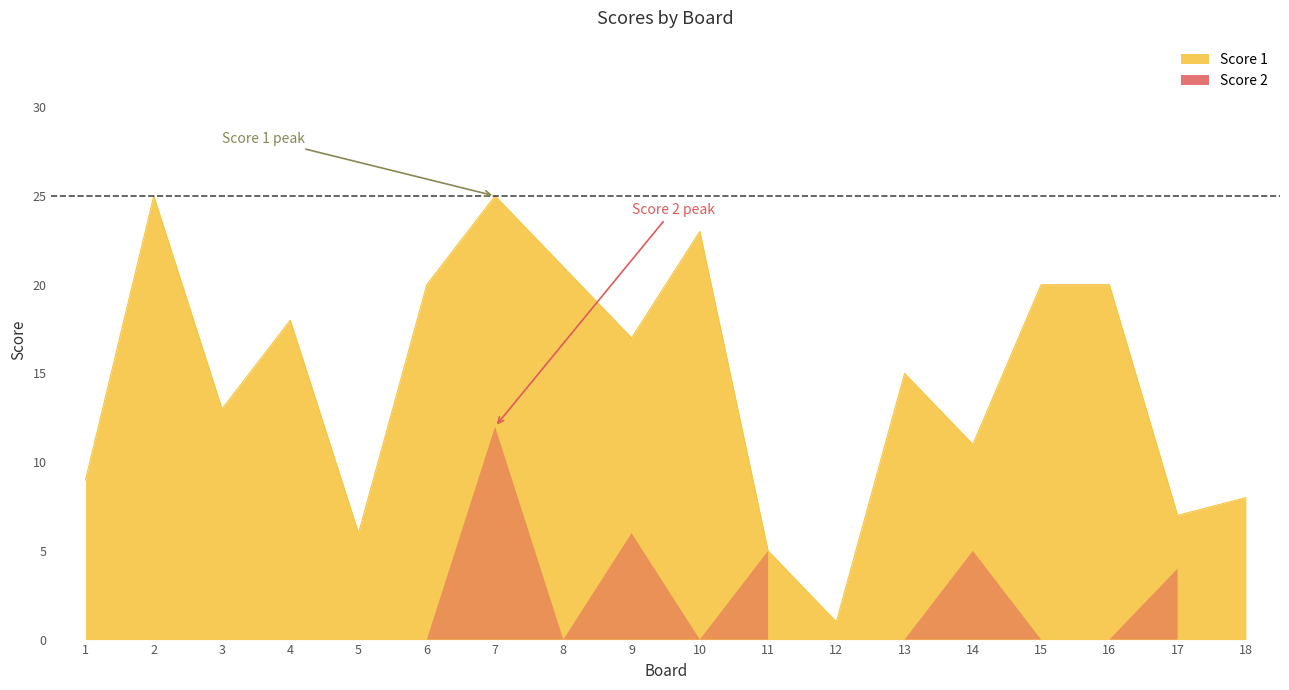

The Score 1 series shows 4 at 1. True or false?

False